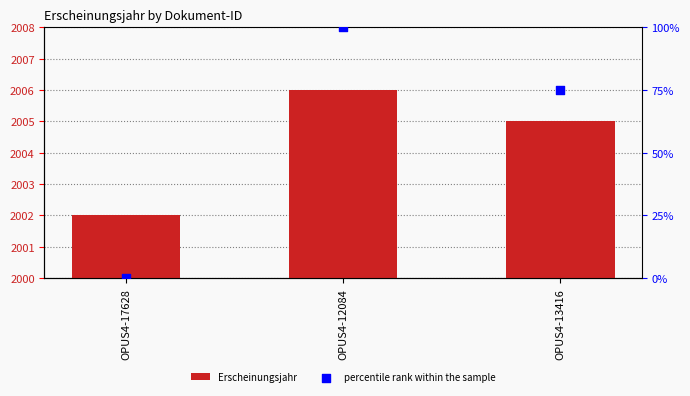

Is the value of percentile rank within the sample at OPUS4-12084 greater than the value of Erscheinungsjahr at OPUS4-17628?

No